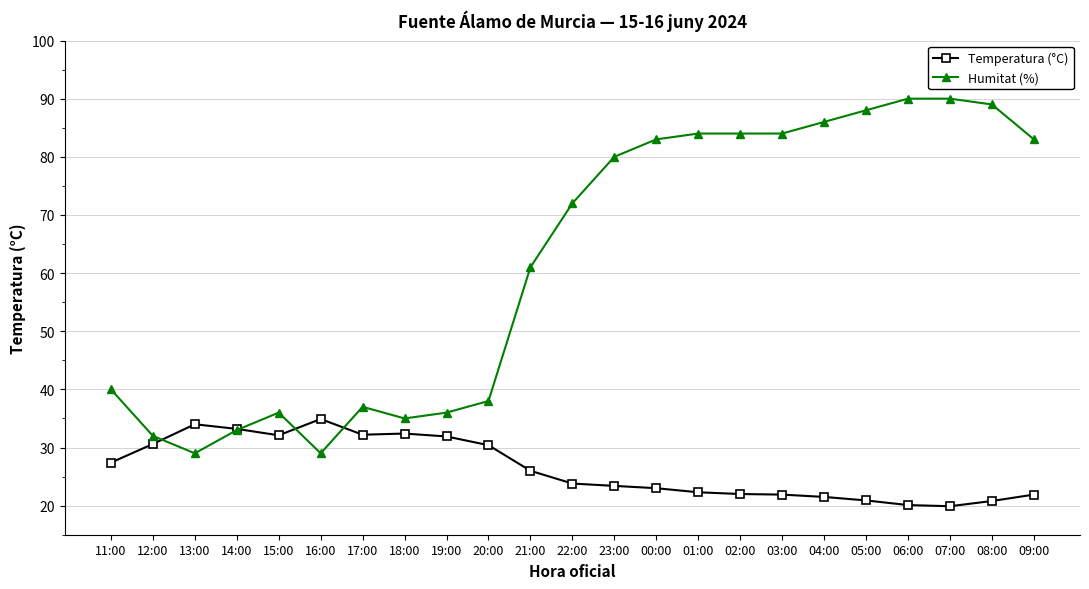

What is the difference between the maximum and minimum values in the Humitat (%) series?

61.0